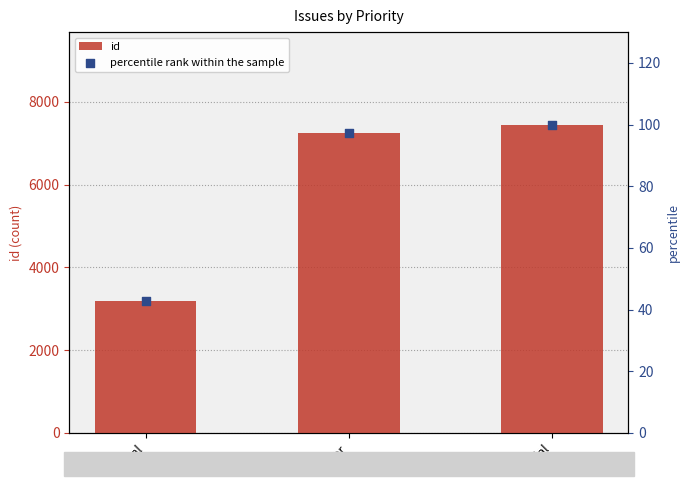

What is the total value across all series at major?

7335.2